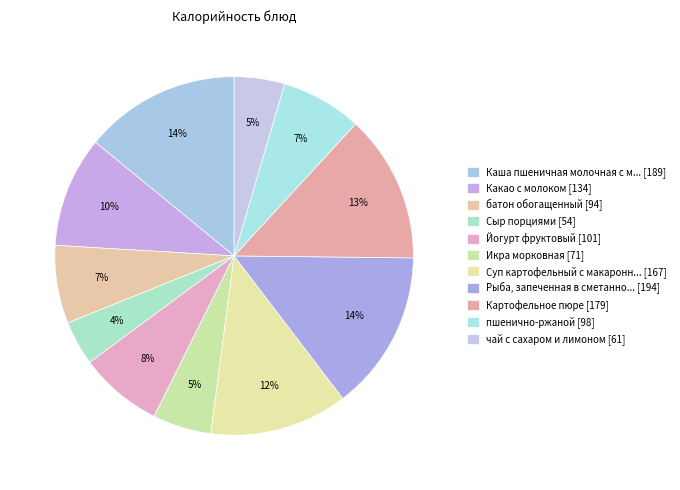

Rank the categories by value from lowest to highest.

Сыр порциями, чай с сахаром и лимоном, Икра морковная, батон обогащенный, пшенично-ржаной, Йогурт фруктовый, Какао с молоком, Суп картофельный с макаронными изделиями, Картофельное пюре, Каша пшеничная молочная с маслом, Рыба, запеченная в сметанном соусе